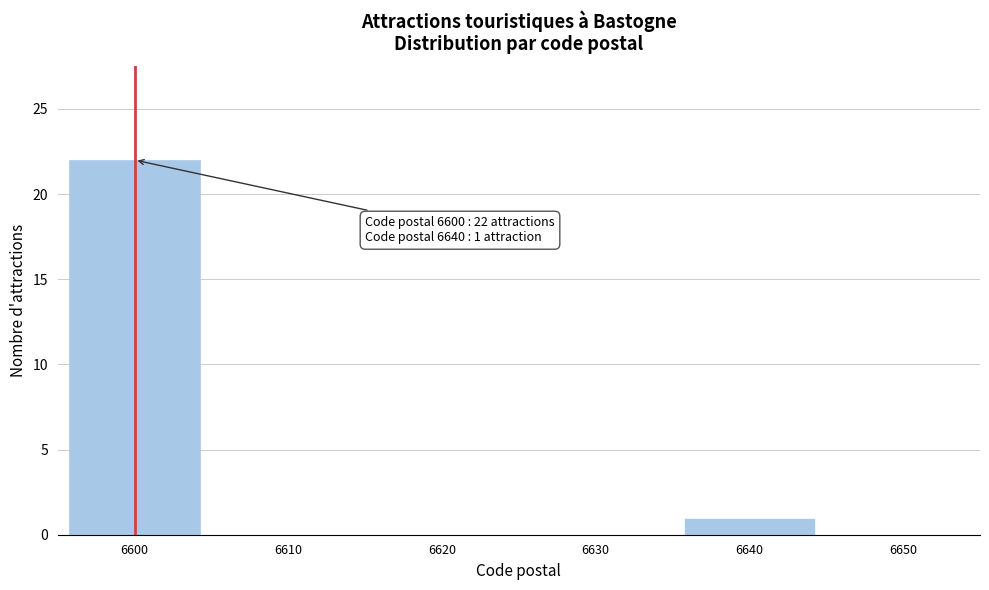

Over which range of the x-axis is the bar tallest?

6595 to 6605